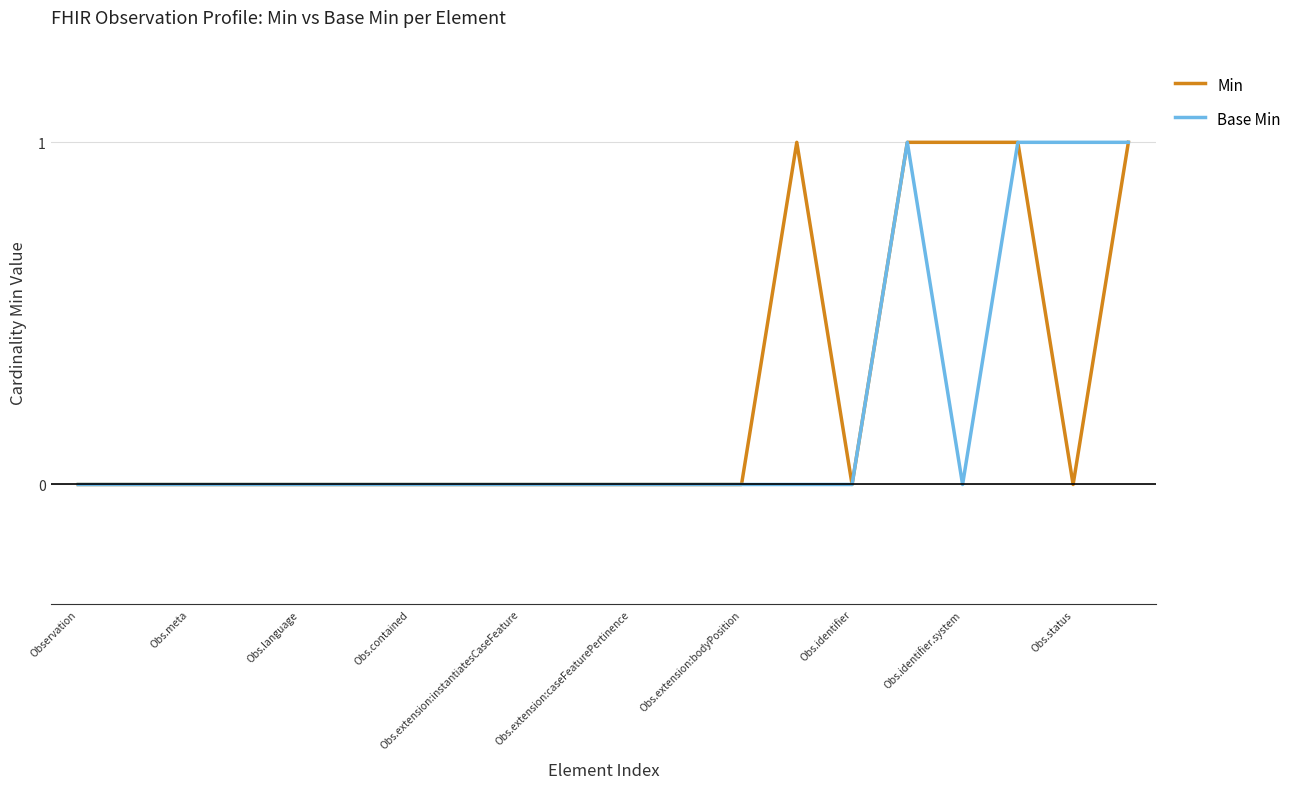

What is the label of the 1st point from the left?

Observation